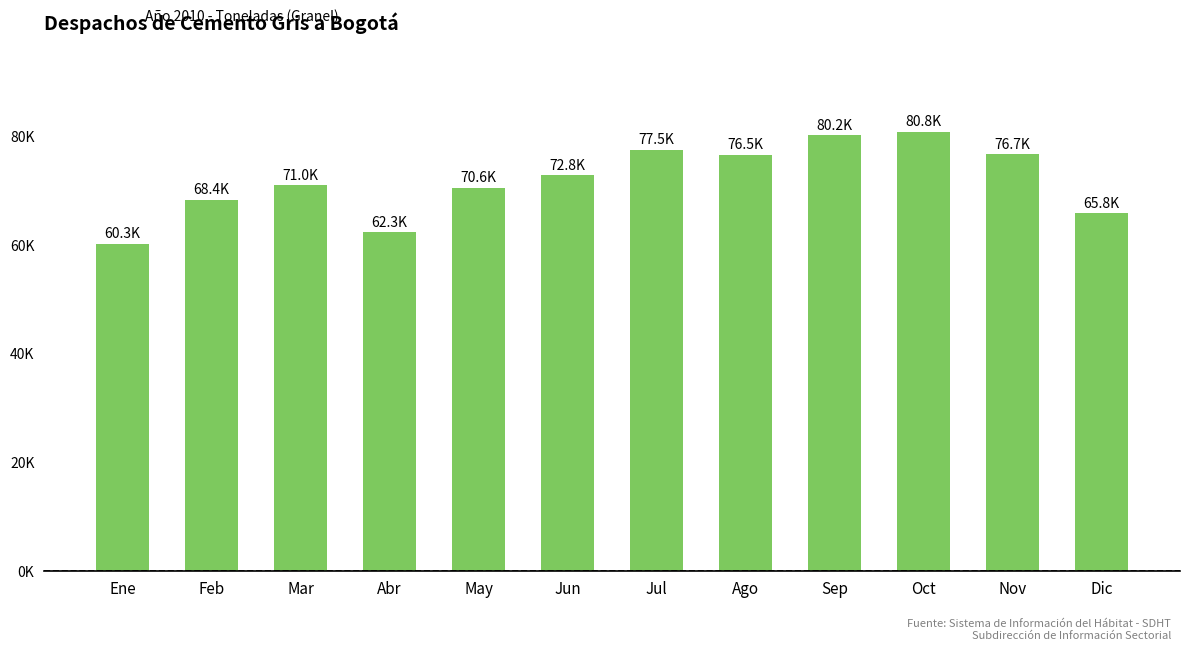

What is the ratio of the value at Abr to the value at Ago?

0.8